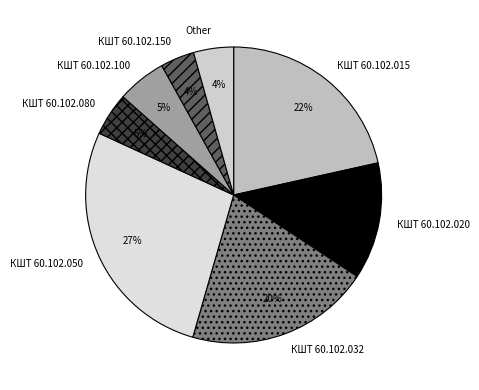

To the nearest percent, what is the difference between the КШТ 60.102.050 and Other slice percentages?

23%